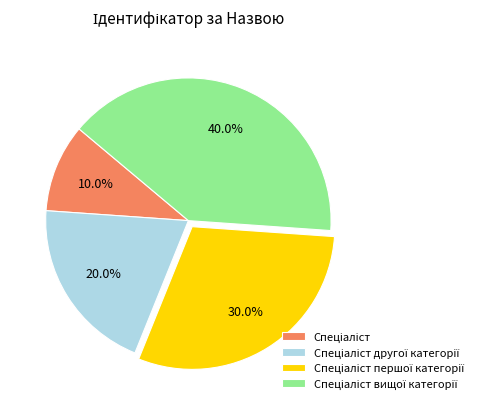

Is there any slice that represents more than half of the pie?

No